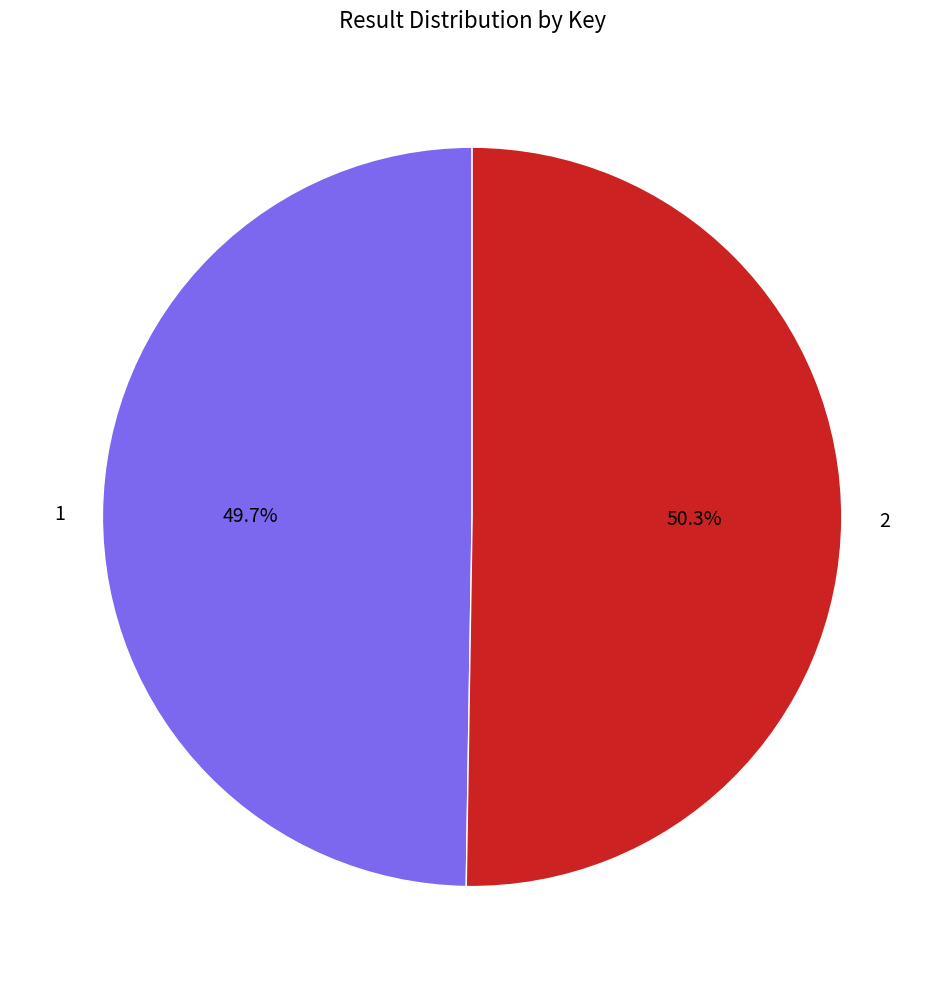

Does 2 account for over 50% of the chart?

Yes